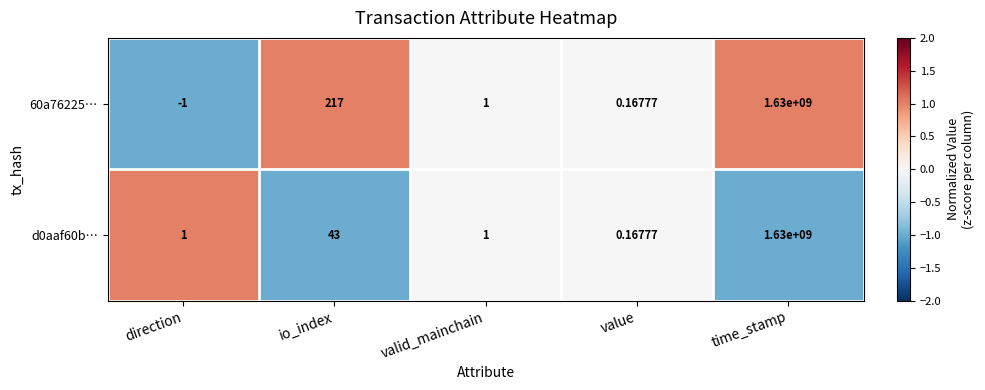

At how many categories does at least one series exceed 0?

5